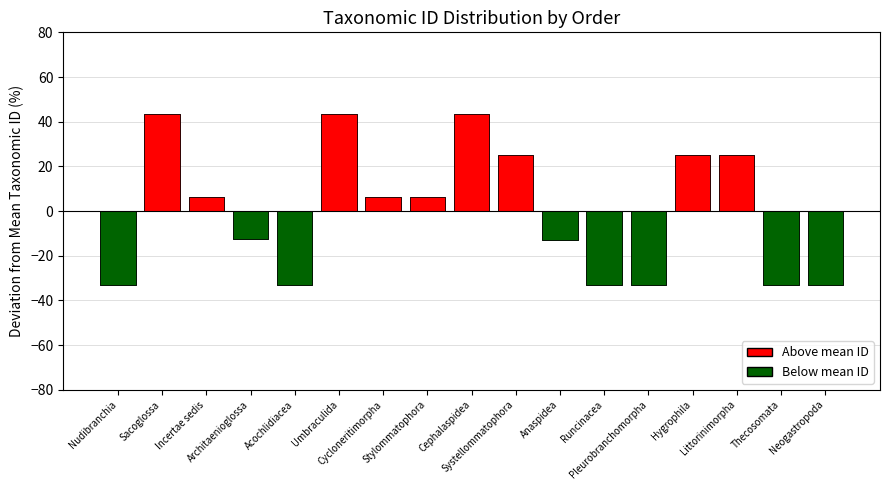

What is the label of the 15th bar from the right?

Incertae sedis